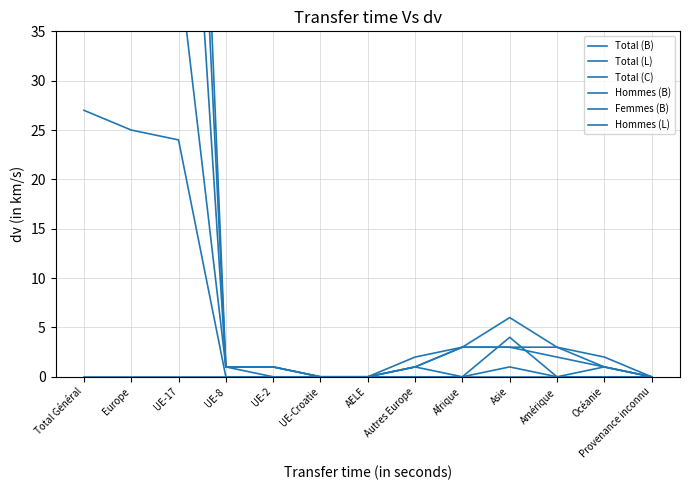

How many interior local peaks does the Total (L) series have?

1